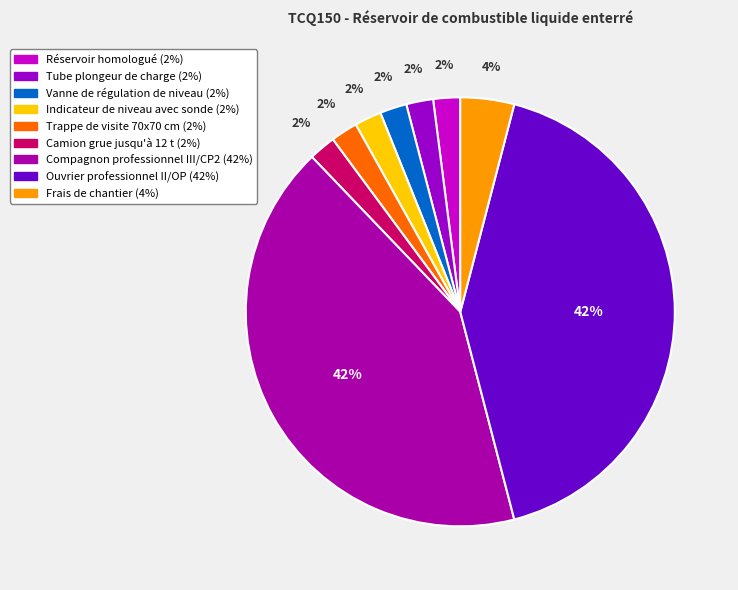

To the nearest percent, what is the average slice percentage?

11%